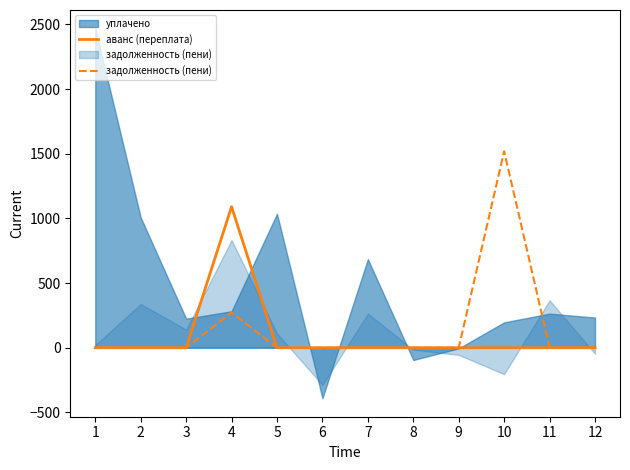

How many values in the аванс (переплата) series exceed 0?

1